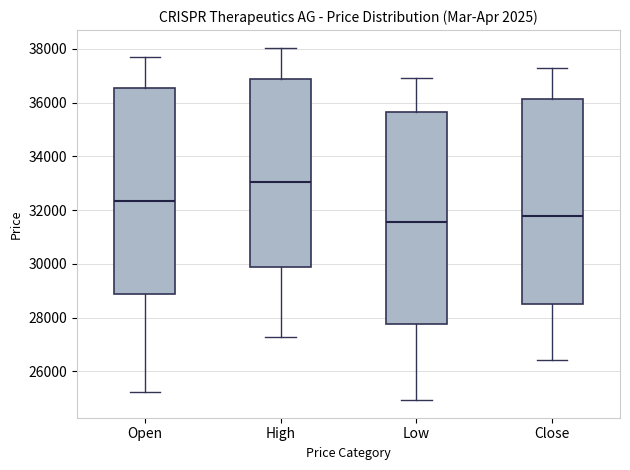

Reading left to right, read every box against the y-axis: the position of its median line, the range the box covers, and the ends of its whiskers. The values are not printed on the chart, so give them approximately, as read against the axis.

Open: median 32400, box 28800 to 36600, whiskers 25200 to 37600
High: median 33000, box 29800 to 36800, whiskers 27200 to 38000
Low: median 31600, box 27800 to 35600, whiskers 25000 to 37000
Close: median 31800, box 28600 to 36200, whiskers 26400 to 37200